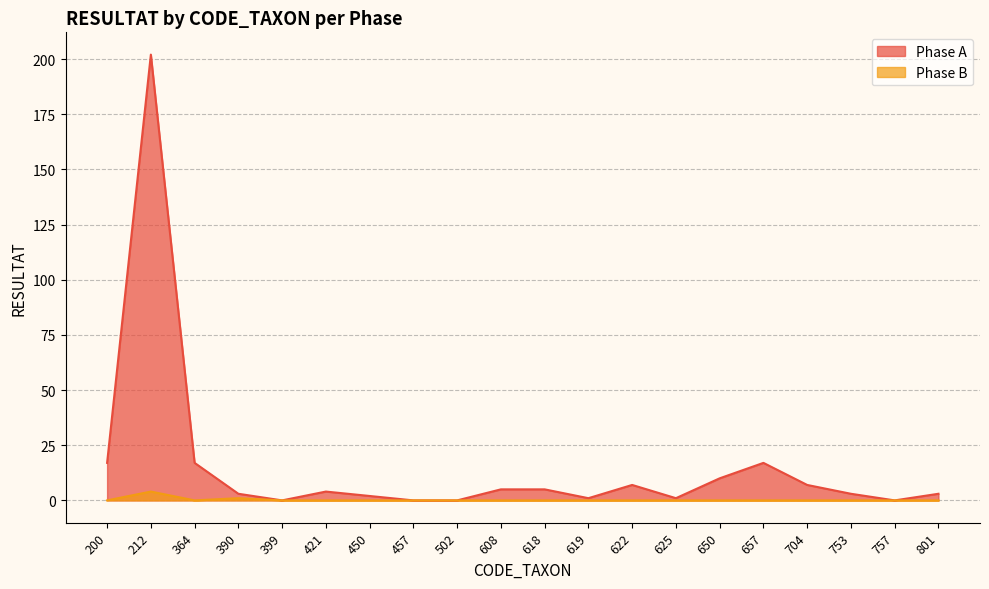

How many interior local valleys does the Phase B series have?

1